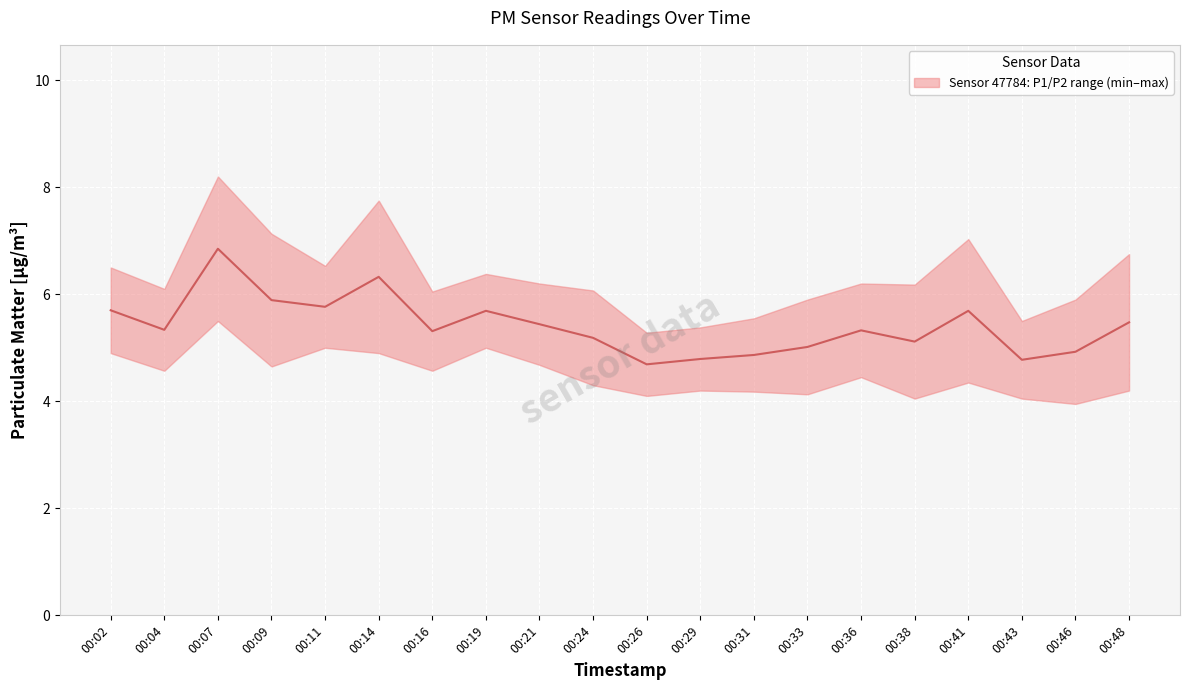

What is the average value?

5.4